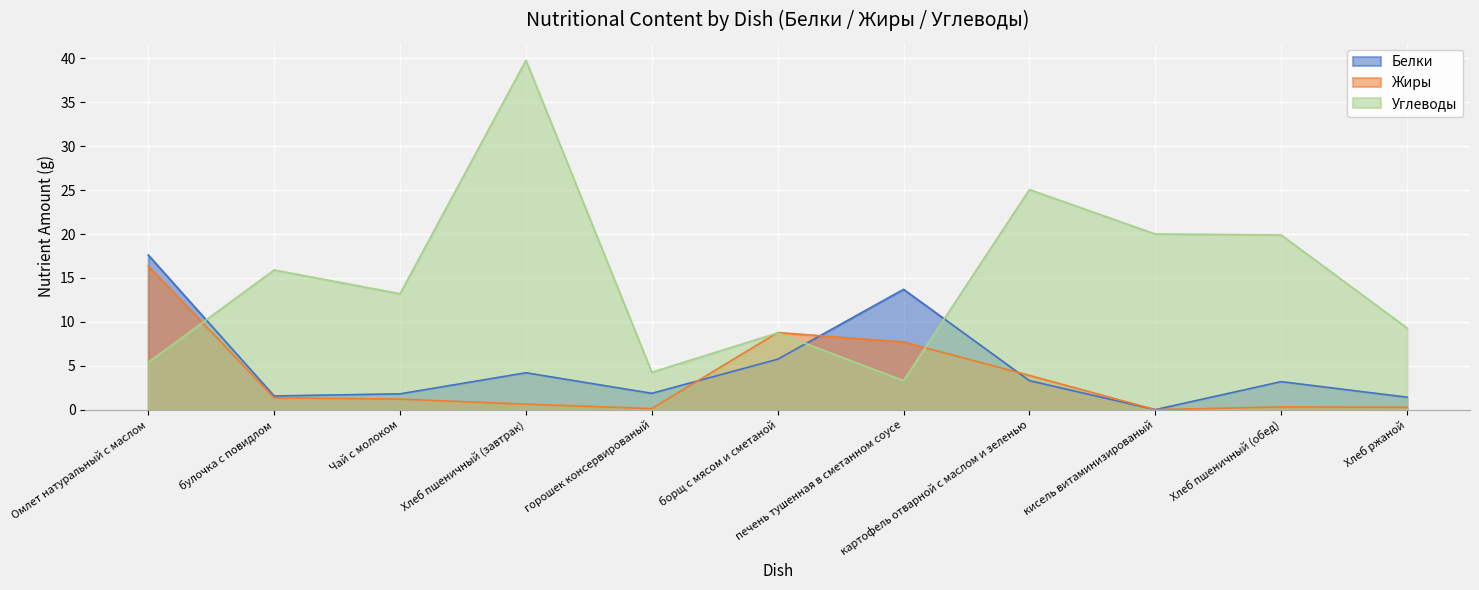

Which series changed the most between горошек консервированый and Хлеб пшеничный (обед)?

Углеводы